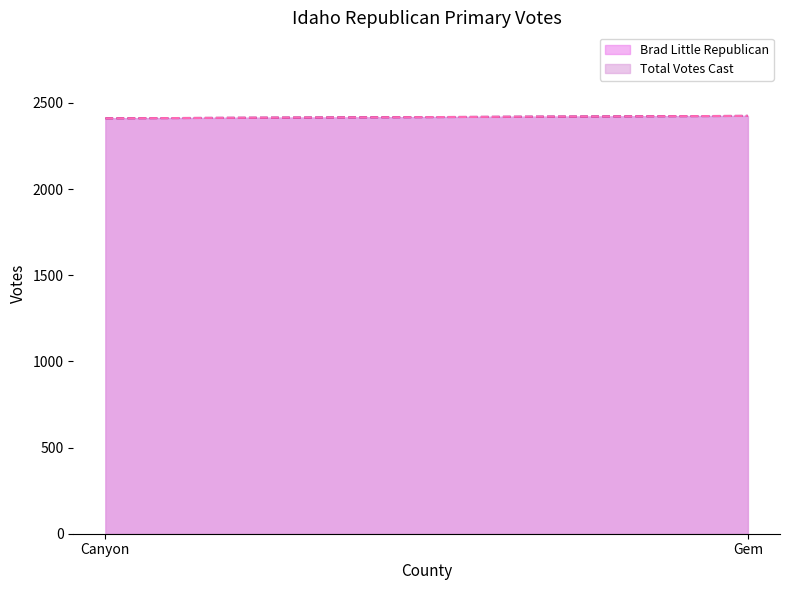

How many data points in Total Votes Cast are less than 2425?

1